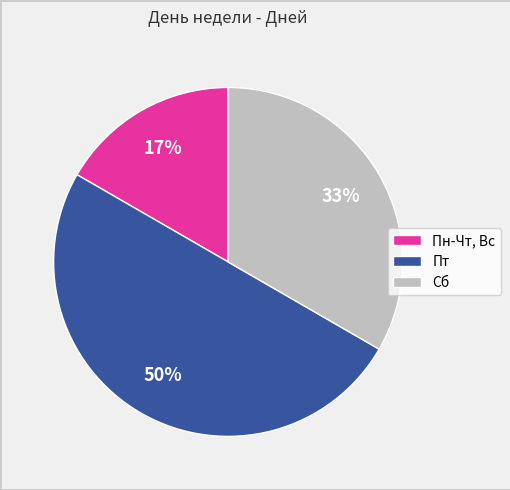

Combined, do Сб and Пт account for over 50%?

Yes